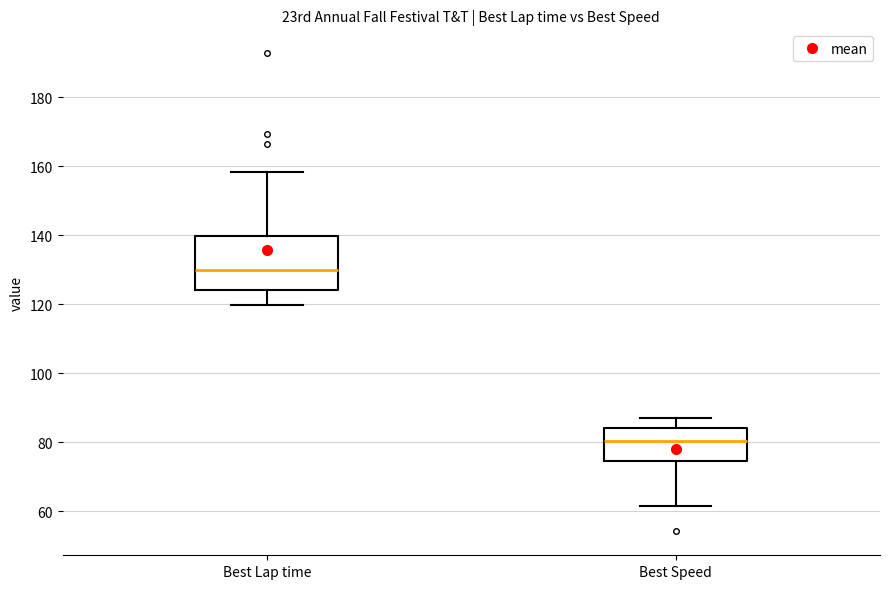

Comparing the boxes themselves (not the whiskers), which one is the tallest?

Best Lap time